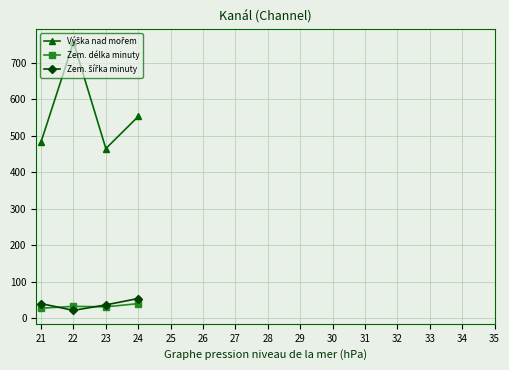

Rank the series at 22 from highest to lowest value.

Výška nad mořem, Zem. délka minuty, Zem. šířka minuty